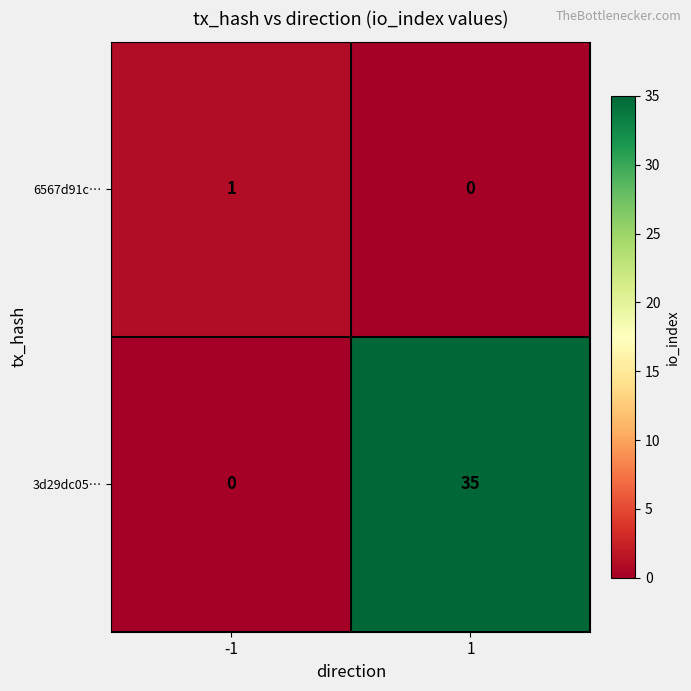

What is the approximate value of 3d29dc05… at 1, to the nearest 5?

35